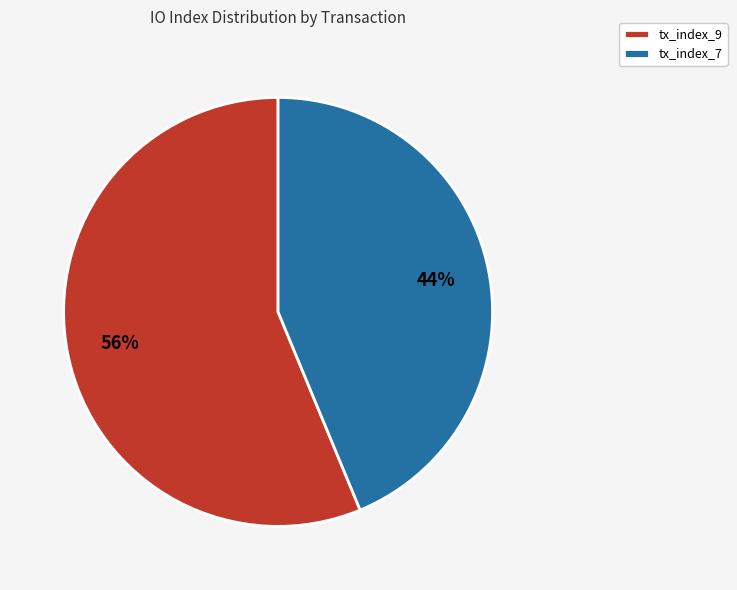

Approximately how many times larger is the value at tx_index_9 compared to tx_index_7?

1.3